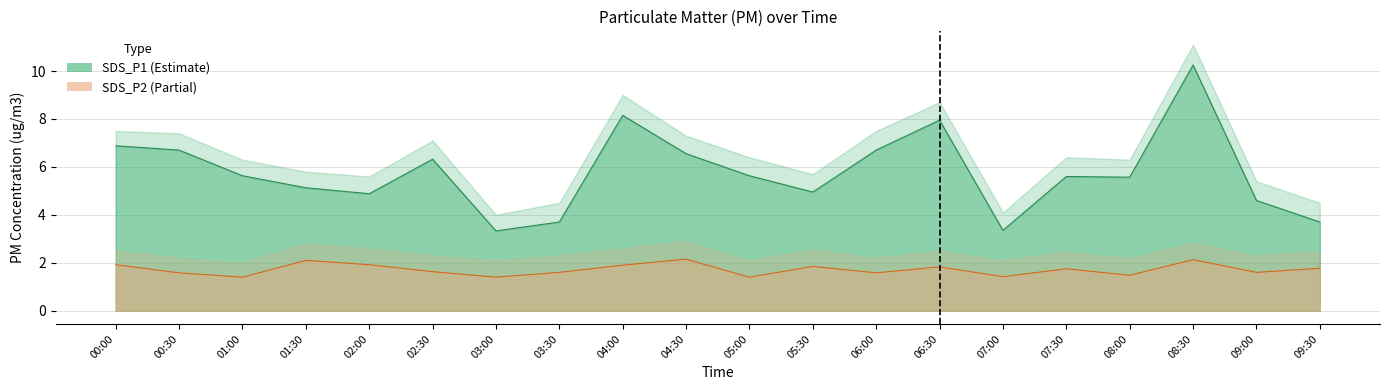

True or false: SDS_P2 has more than 1 points higher than both neighbors.

True